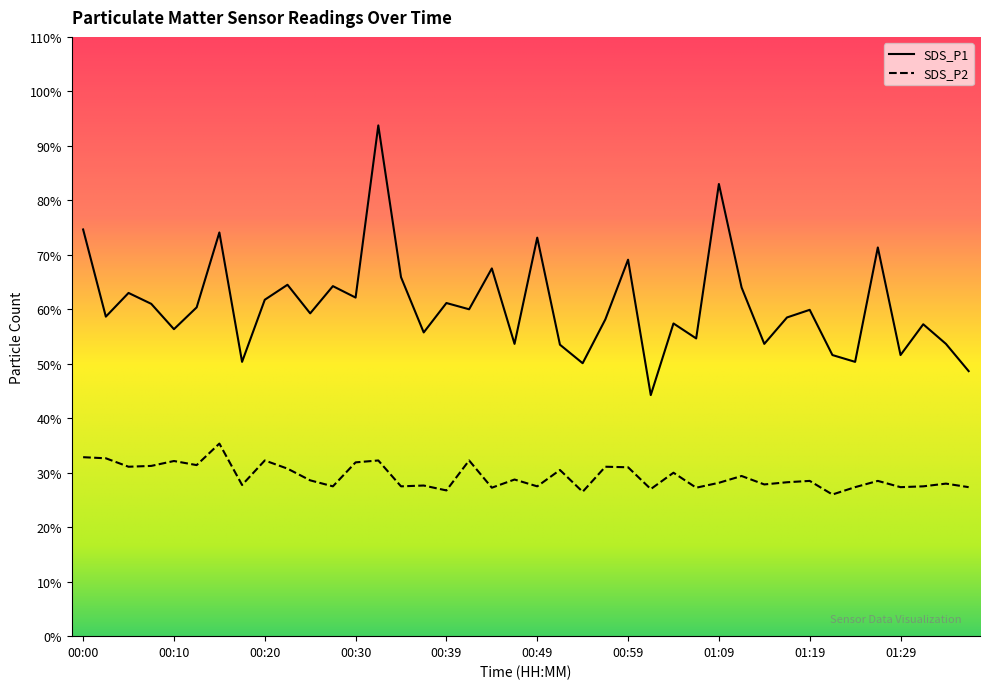

How many interior local valleys does the SDS_P1 series have?

14